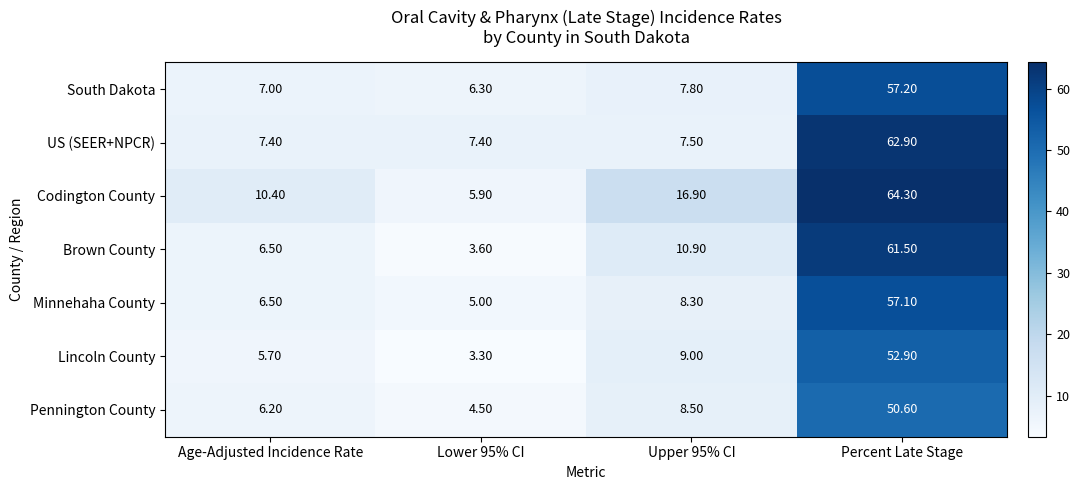

What is the difference between the highest and lowest values at Age-Adjusted Incidence Rate?

4.7